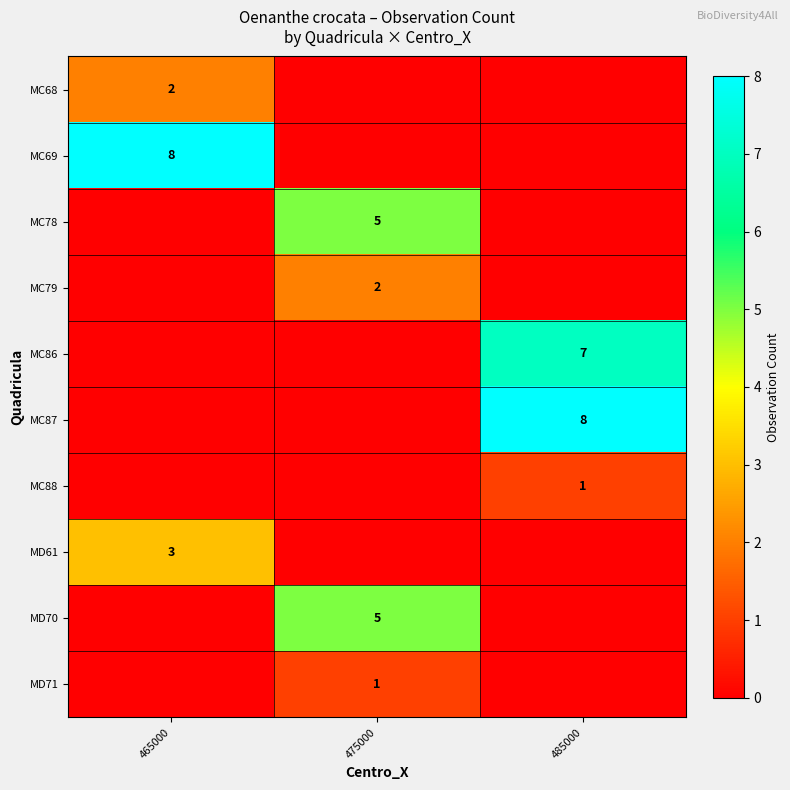

The value of MC68 at 465000 is 0. True or false?

False